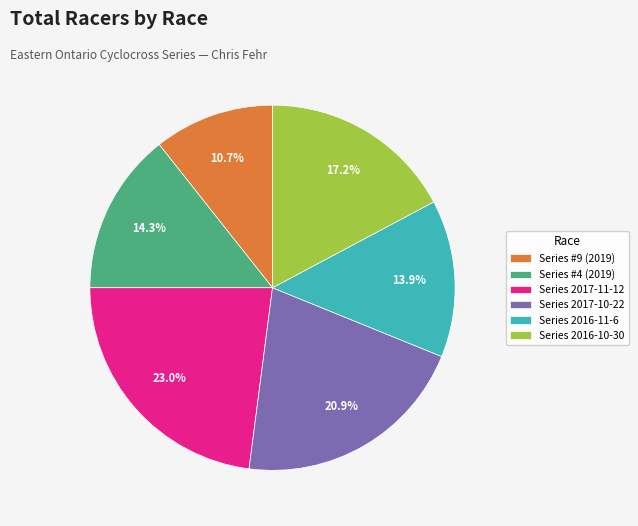

True or false: Series 2017-10-22 accounts for 8% of the total.

False